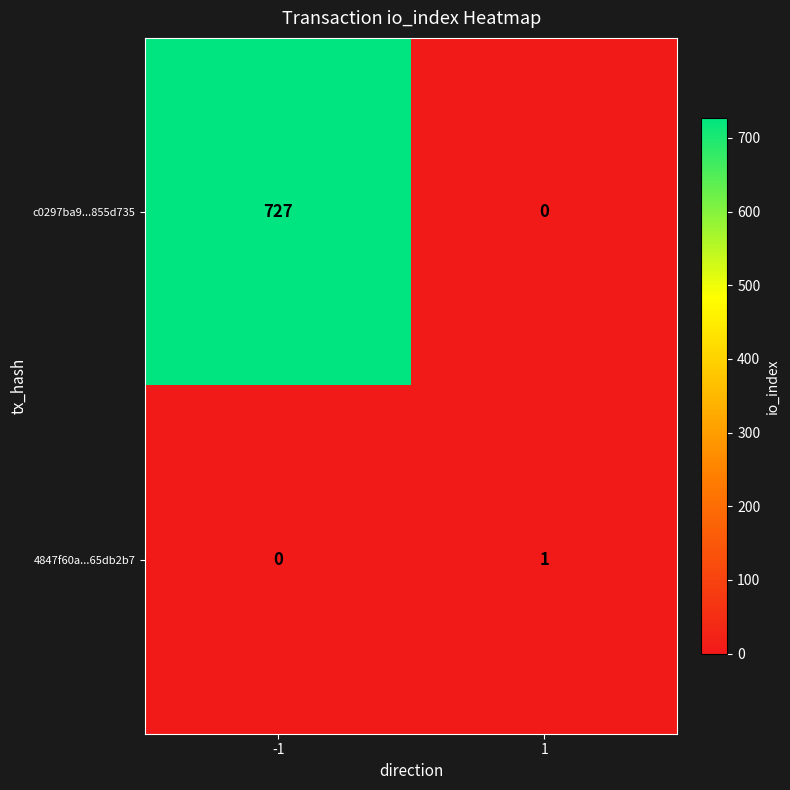

Rank the categories by 4847f60a...65db2b7 value from highest to lowest.

1, -1